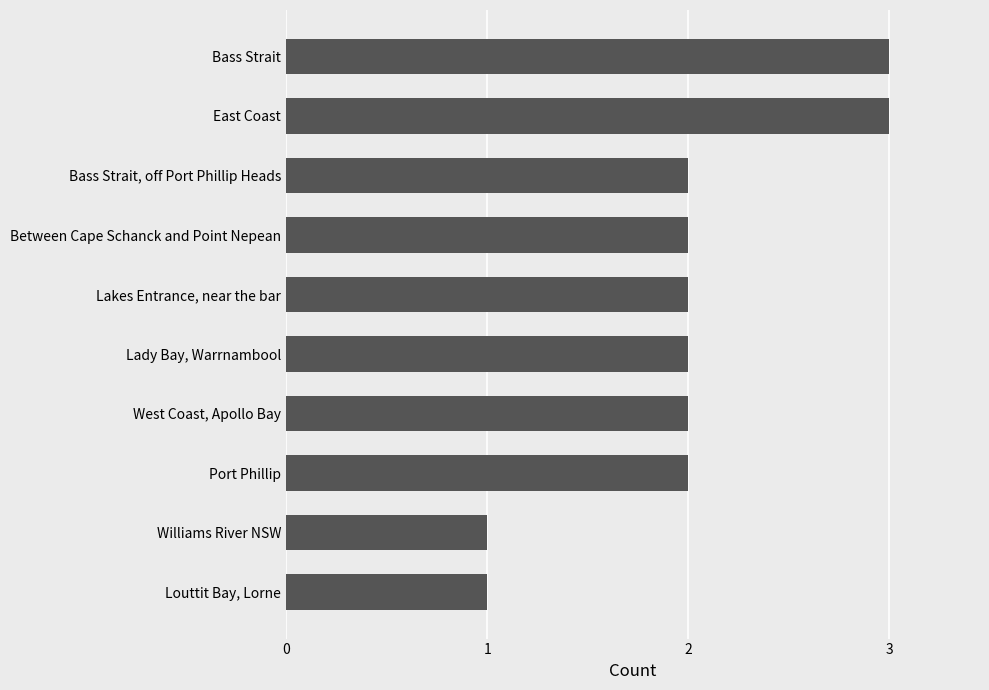

What is the difference between the maximum and minimum values?

2